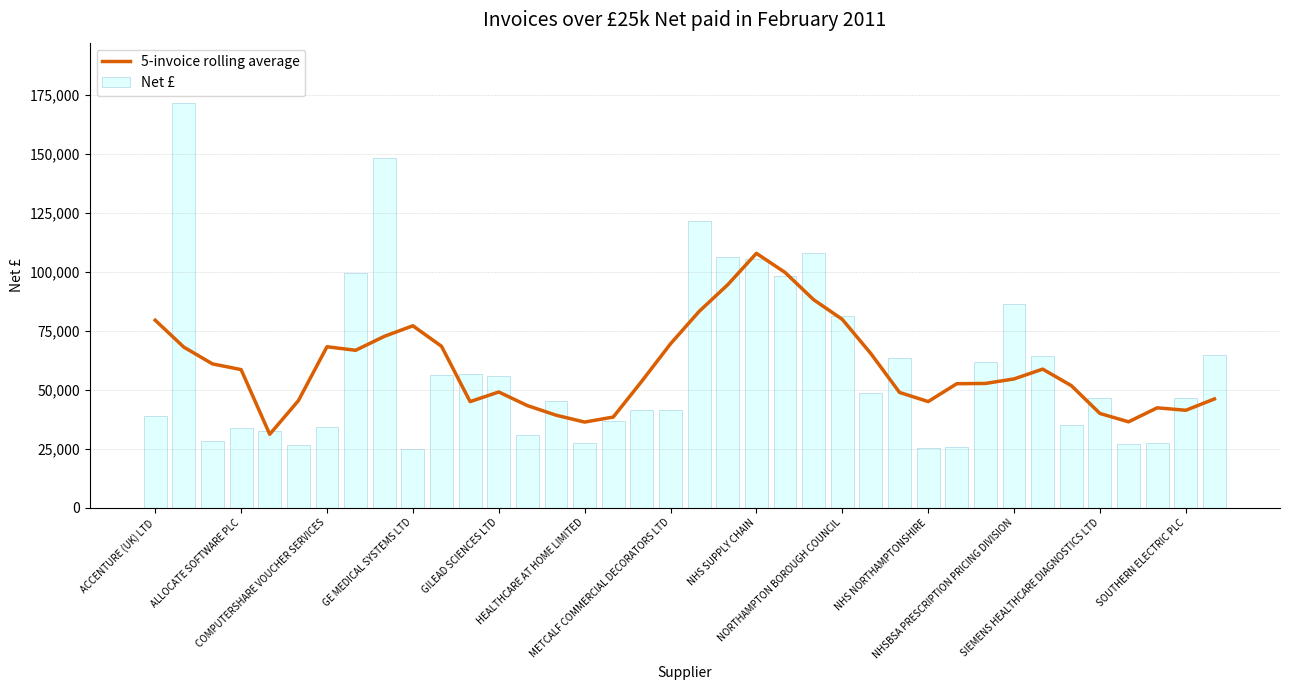

What are all the series names shown in the legend?

5-invoice rolling average, Net £